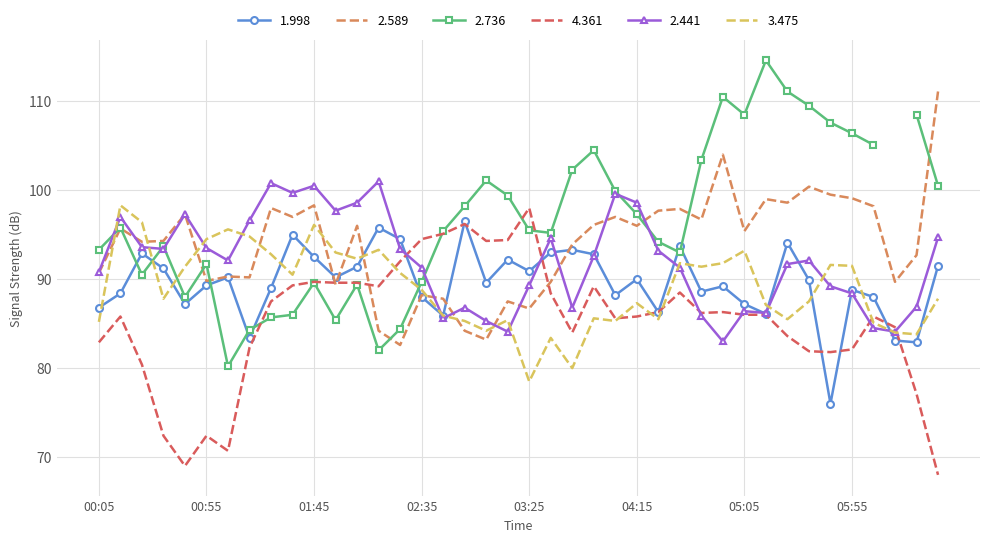

The value of 1.998 at 03:15 is 92.2. True or false?

True